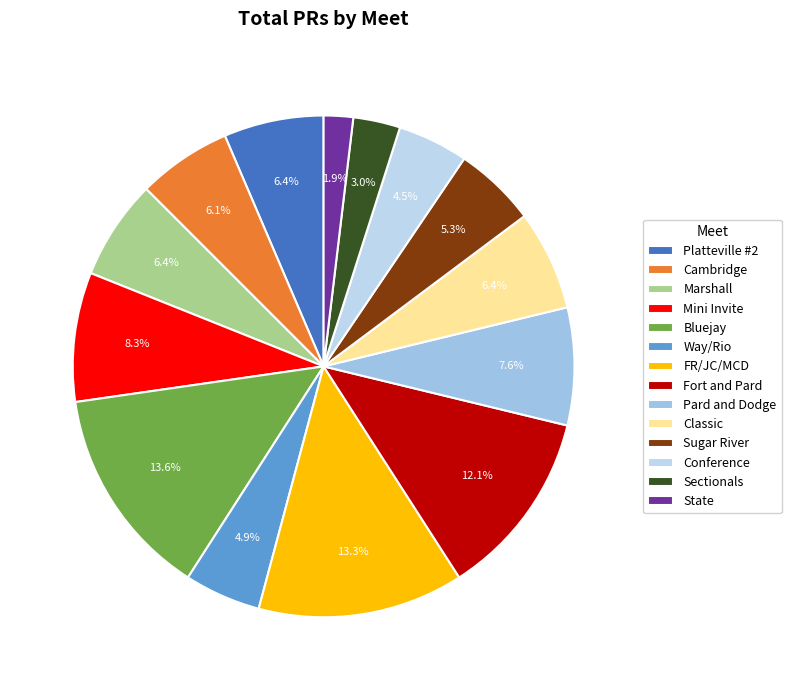

Rank the categories by value from highest to lowest.

Bluejay, FR/JC/MCD, Fort and Pard, Mini Invite, Pard and Dodge, Platteville #2, Marshall, Classic, Cambridge, Sugar River, Way/Rio, Conference, Sectionals, State